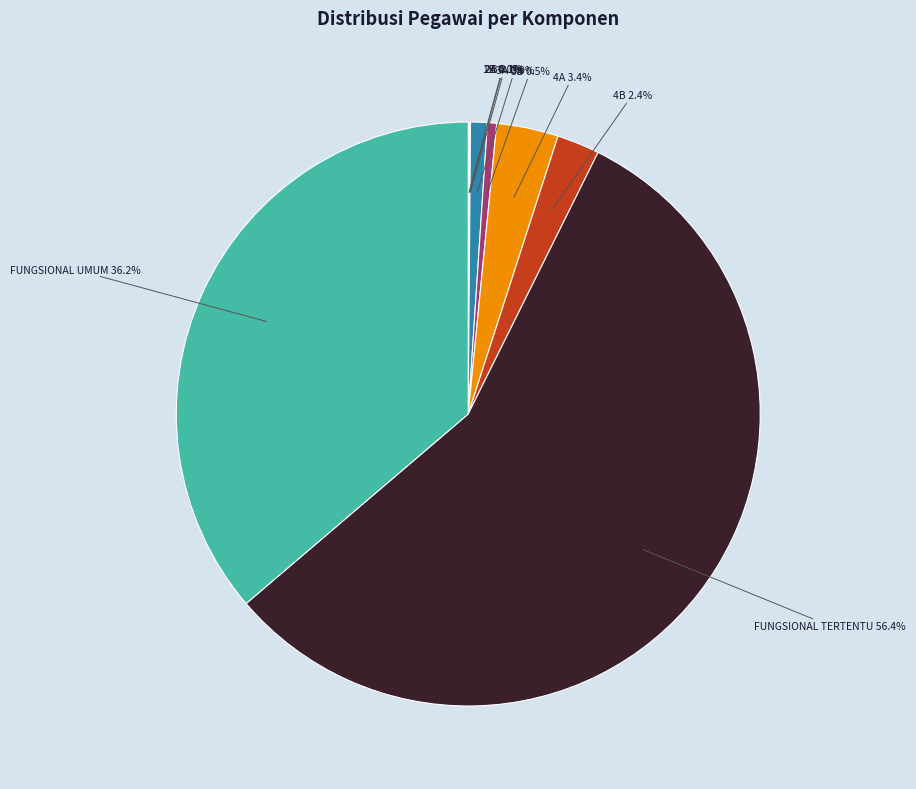

Which slice is the largest?

FUNGSIONAL TERTENTU